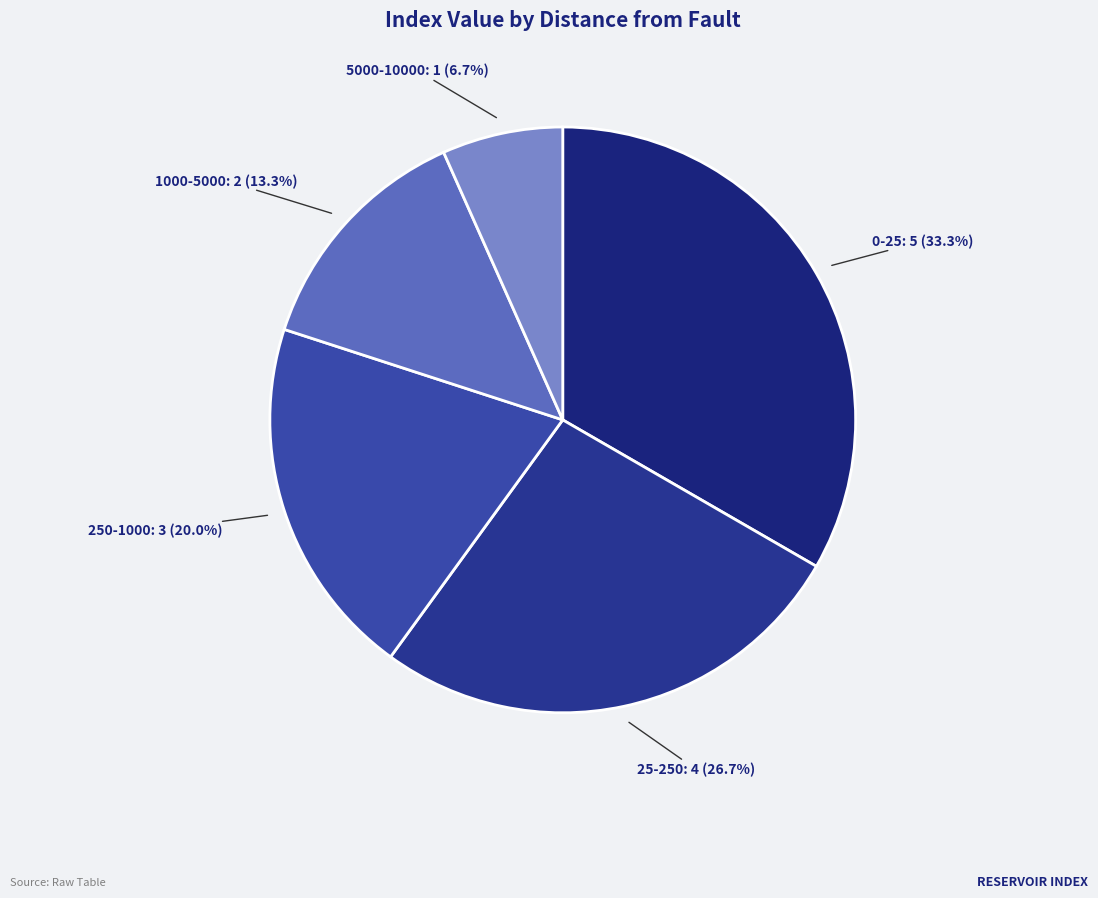

What percentage is the 0-25 slice, to the nearest percent?

33%